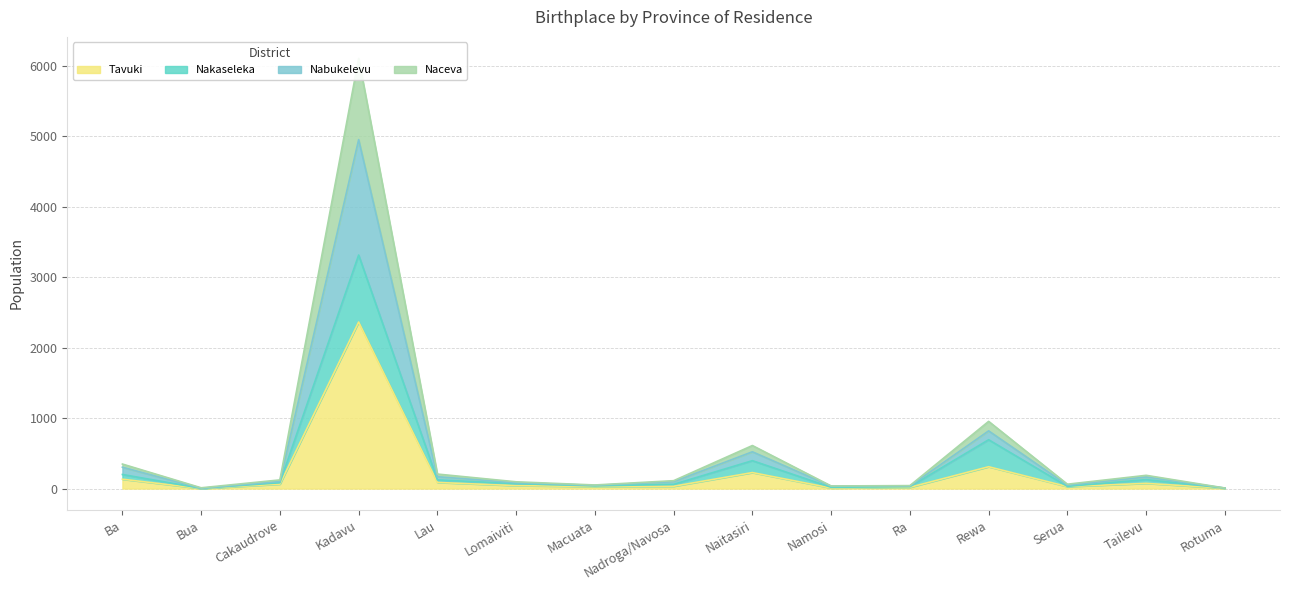

What are all the series names shown in the legend?

Tavuki, Nakaseleka, Nabukelevu, Naceva